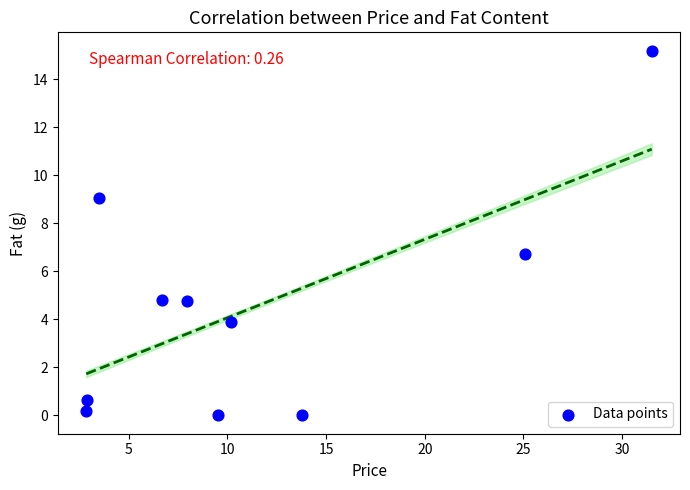

What Y value in the scatter plot is closest to 7?

6.7